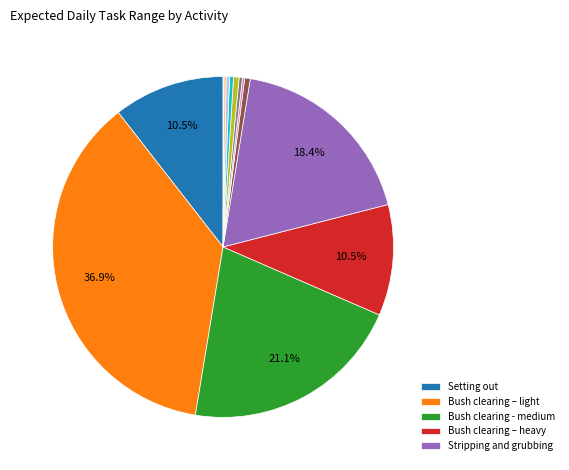

Does any single category account for the majority?

No